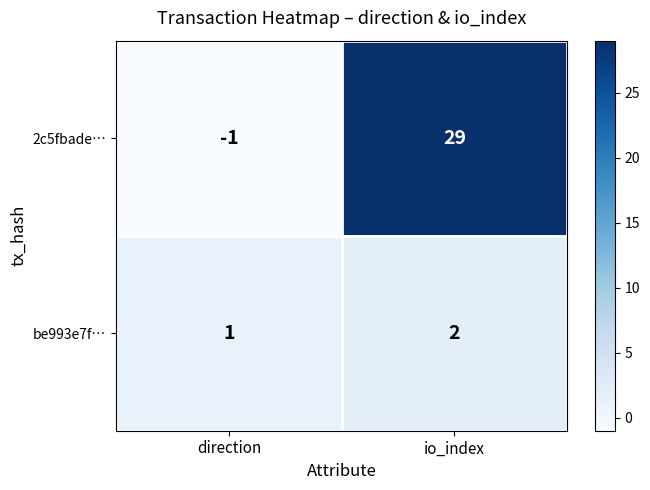

At which category is the sum across all series the highest?

io_index